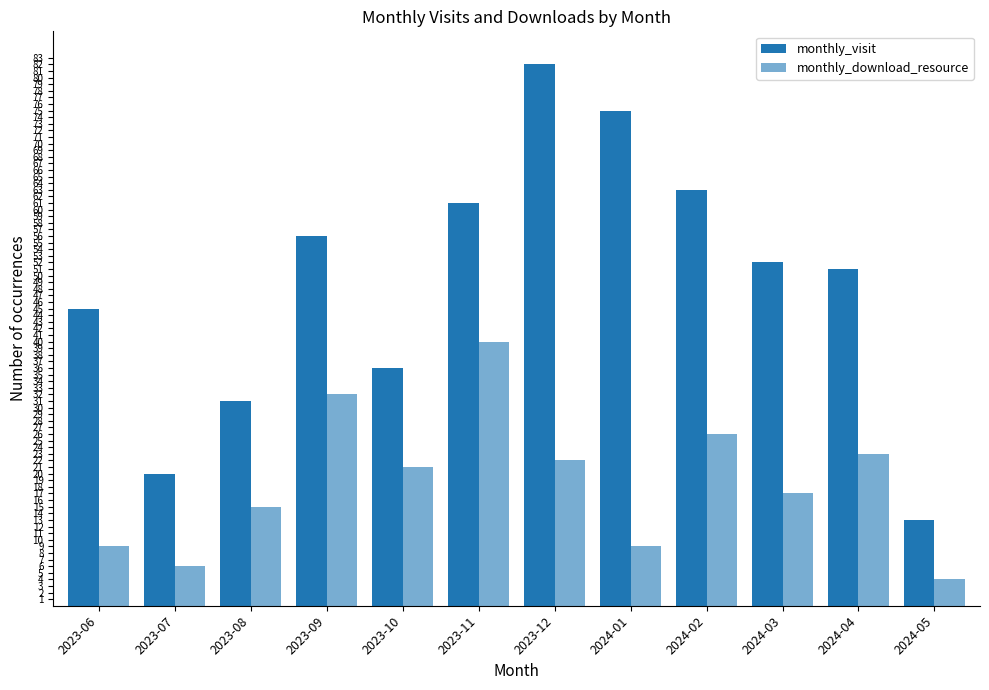

The value of monthly_visit at 2023-07 is 7. True or false?

False